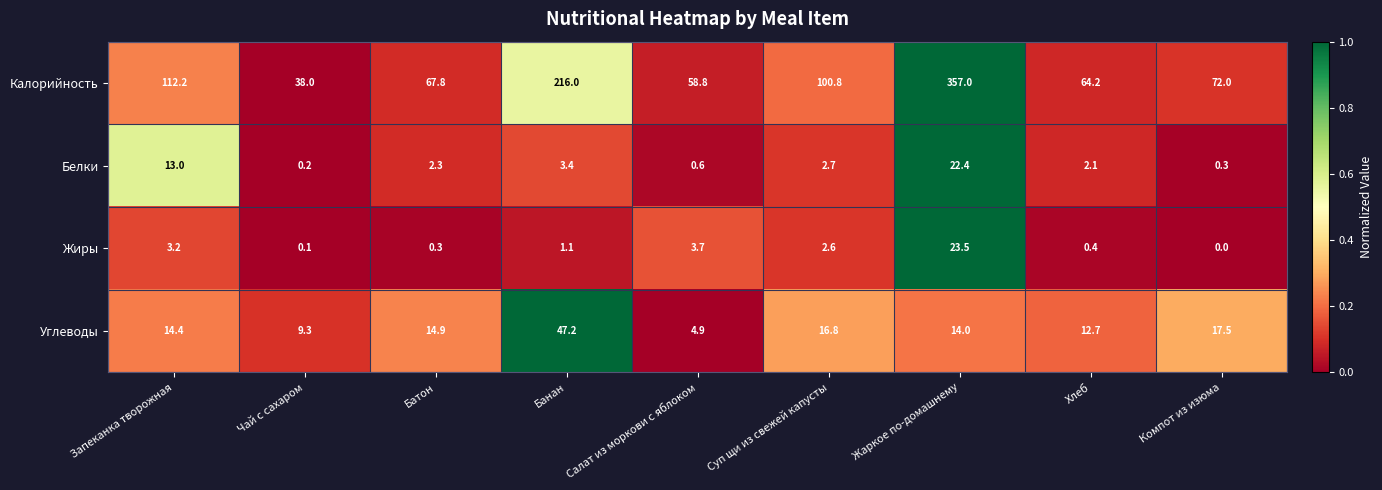

The Жиры series shows 0.4 at Хлеб. True or false?

True